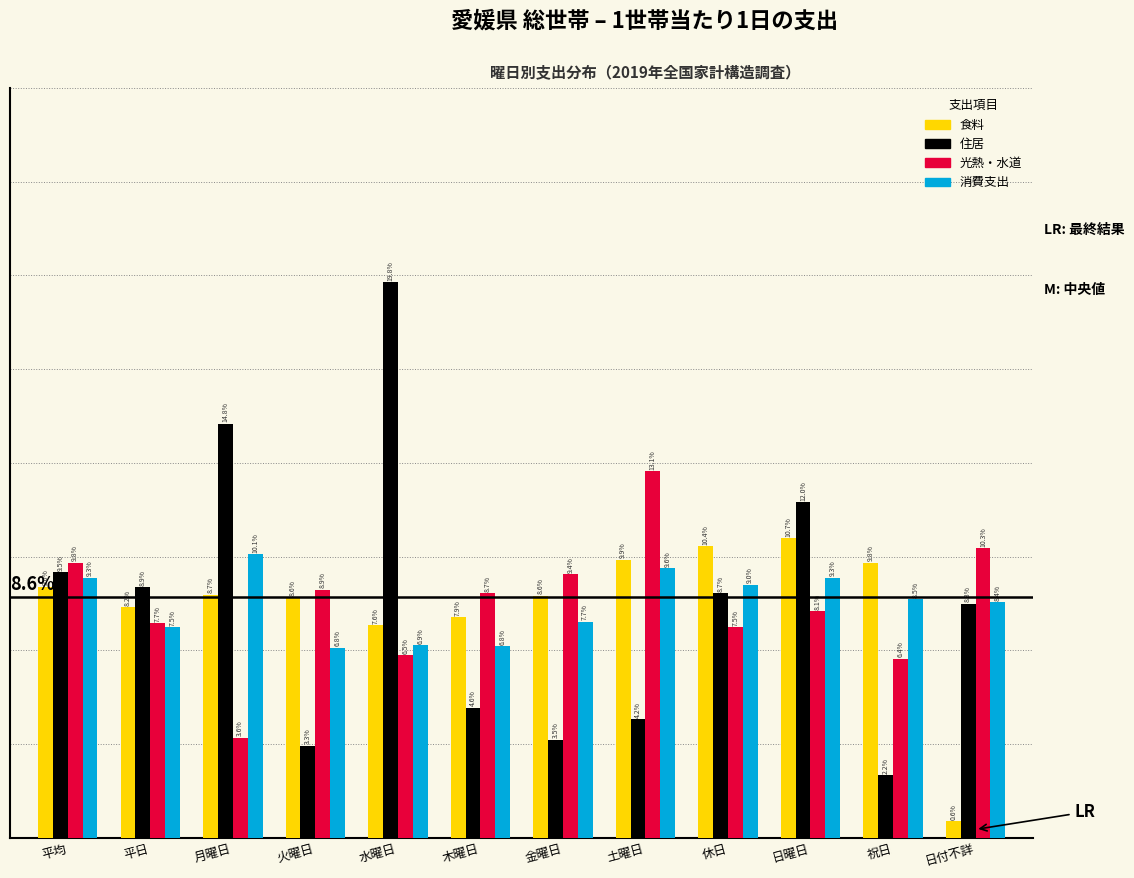

Where does the 消費支出 series first go above 8?

平均